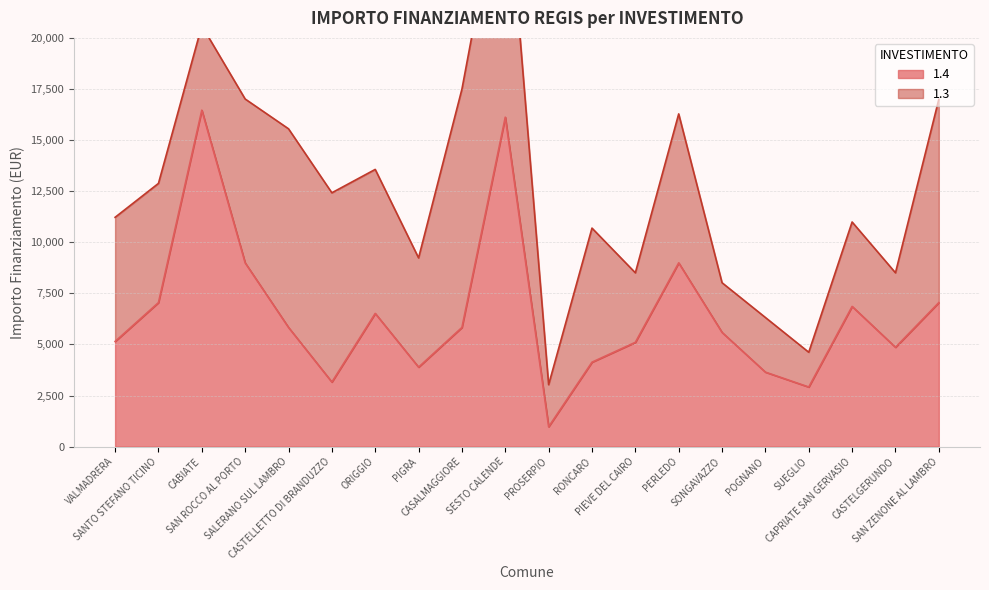

What is the average value?

6455